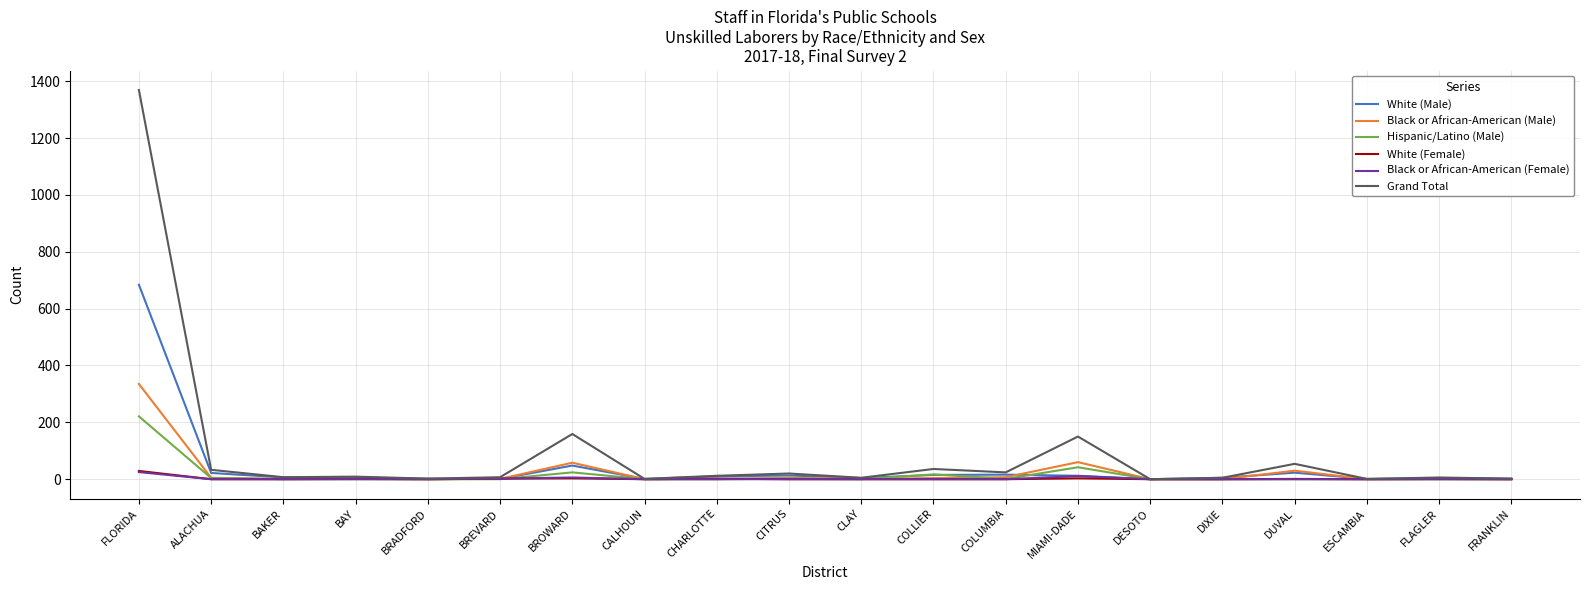

At which category is the sum across all series the highest?

FLORIDA